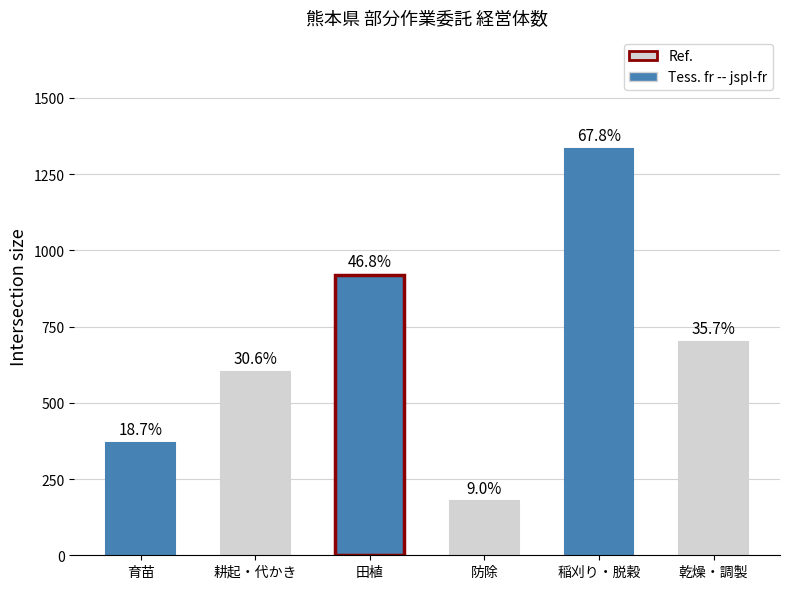

Does the chart contain any negative values?

No